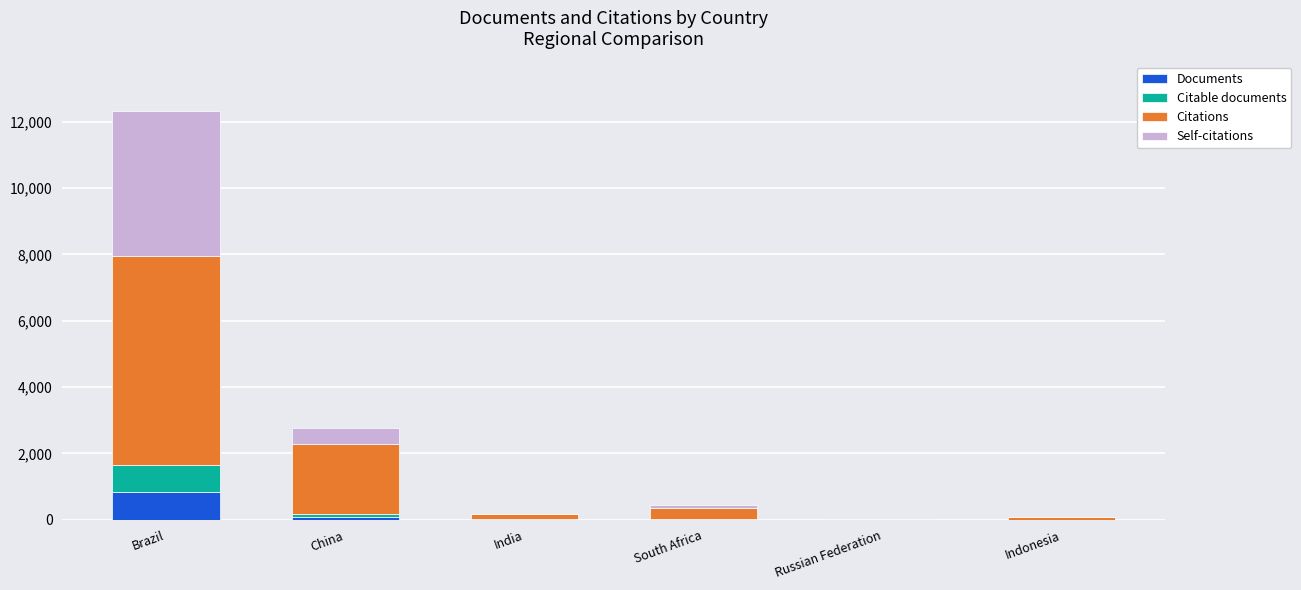

What is the highest value of the Documents series?

846